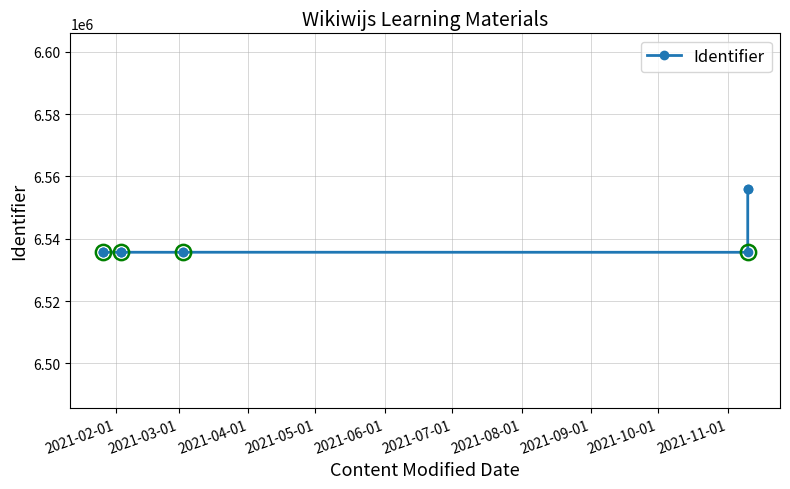

Is this an area chart (filled region under the line)?

No